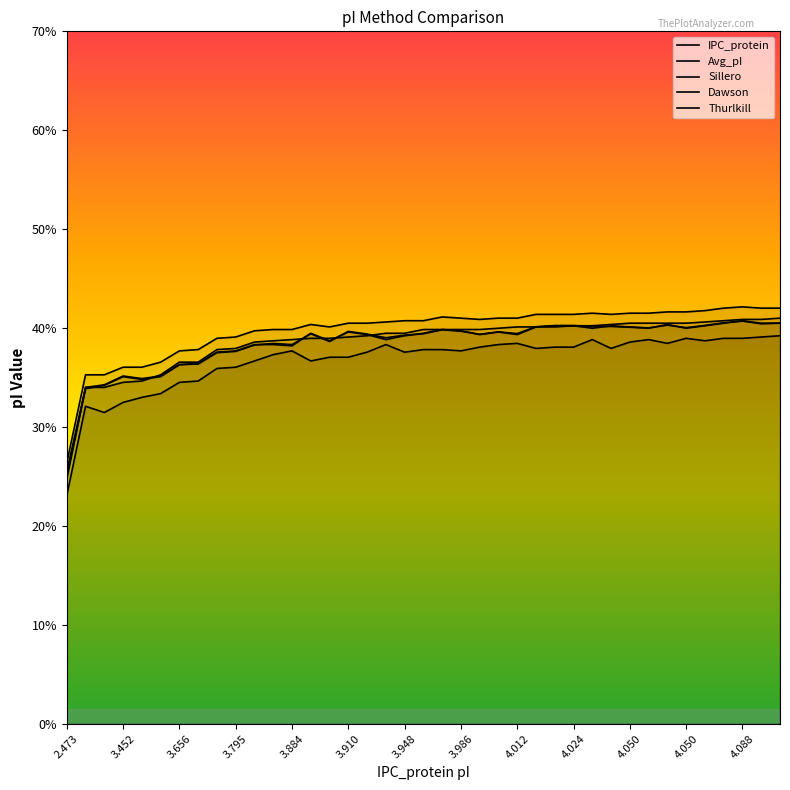

At which label is Dawson closest to 3?

3.452